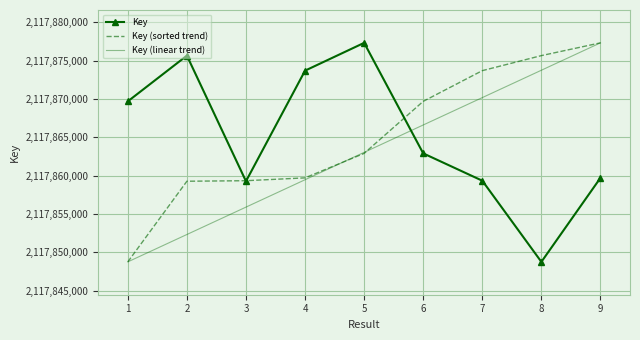

The Key (sorted trend) series shows 3350025500.9 at 5. True or false?

False